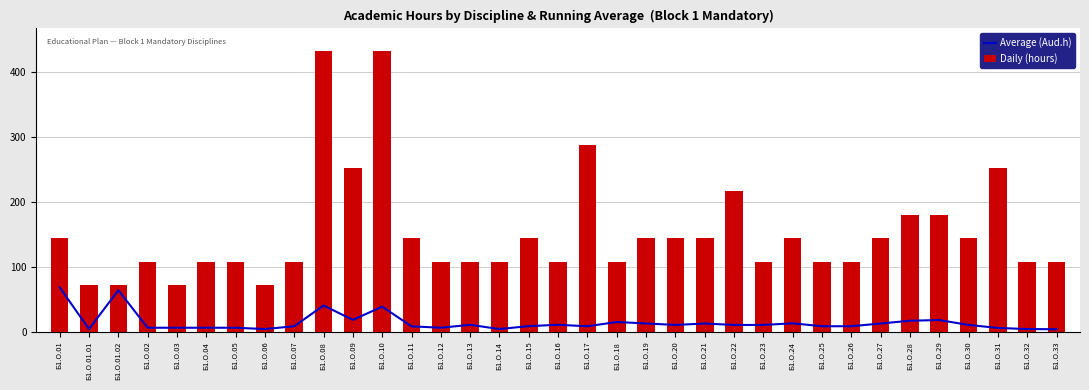

Reading left to right, extract all data points from this chart.

Average (Aud.h): 68.5	4.4	64.1	6.4	6.4	6.4	6.4	4.4	8.7	40.6	18.5	38.8	8.6	6.4	10.9	4.4	8.9	10.9	8.7	15.2	13.0	10.7	12.9	10.7	10.7	13.2	8.7	8.7	12.9	17.2	18.2	10.7	6.1	4.4	4.1
Daily (hours): 144.0	72.0	72.0	108.0	72.0	108.0	108.0	72.0	108.0	432.0	252.0	432.0	144.0	108.0	108.0	108.0	144.0	108.0	288.0	108.0	144.0	144.0	144.0	216.0	108.0	144.0	108.0	108.0	144.0	180.0	180.0	144.0	252.0	108.0	108.0